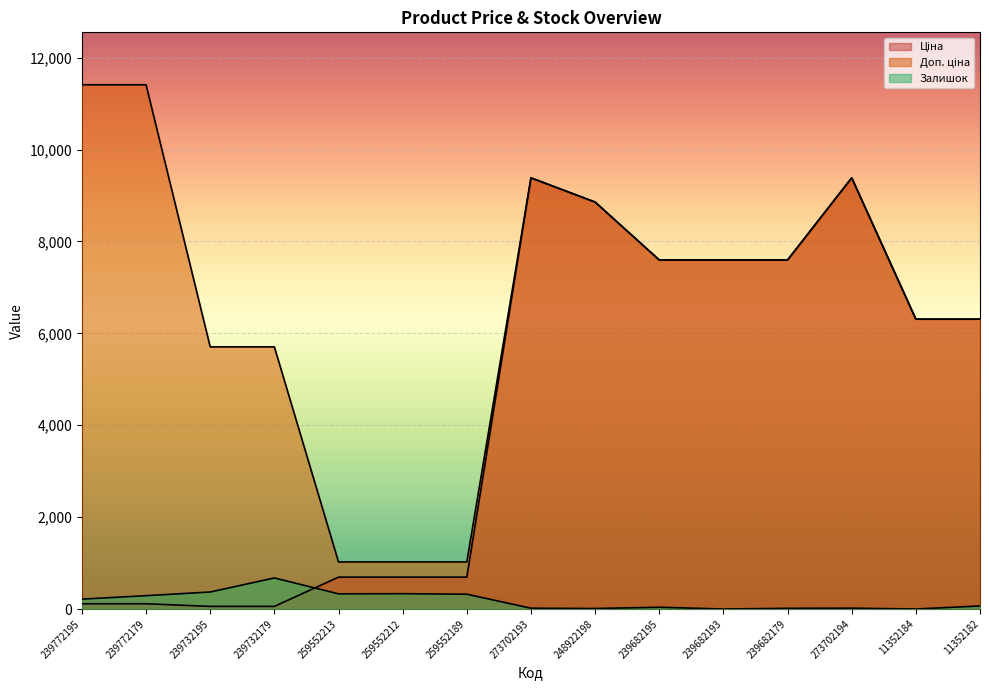

What is the value of the Доп. ціна point at the 8th from the left?

9384.0